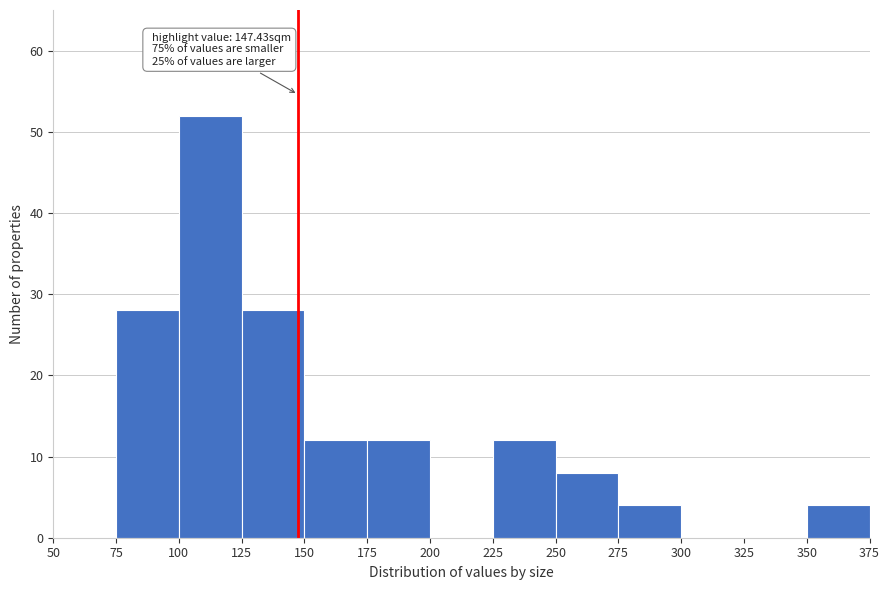

Over which range of the x-axis is the bar tallest?

100 to 125